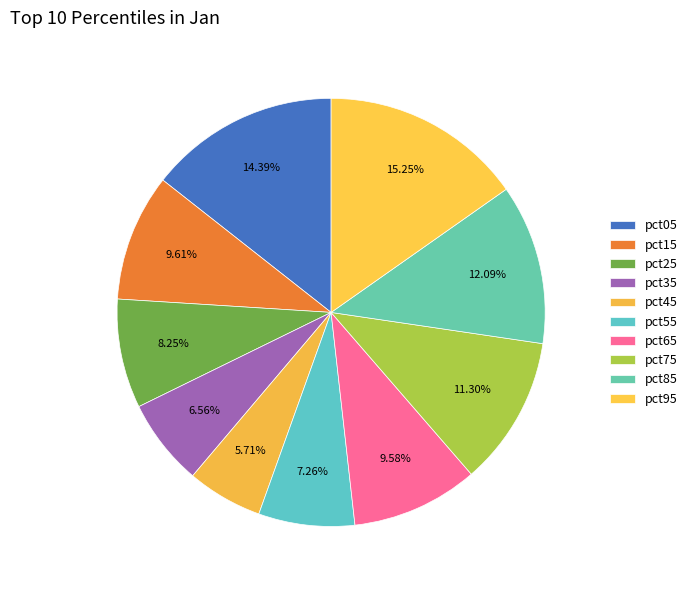

Count the number of slices in the pie.

10